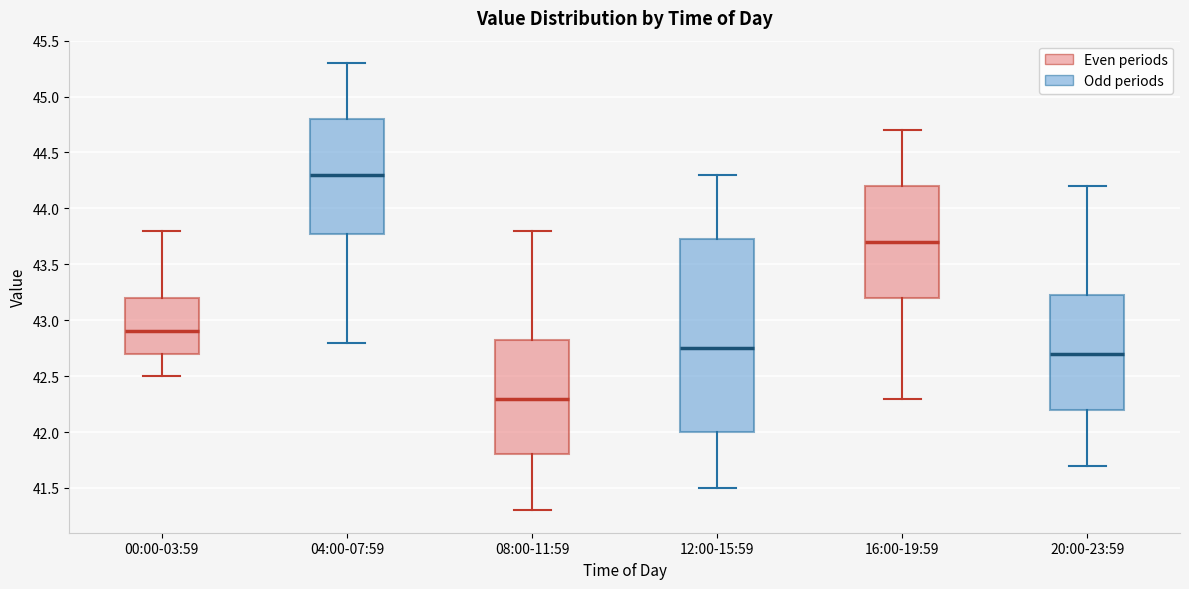

Which box is the tallest, from its lower edge to its upper edge?

12:00-15:59